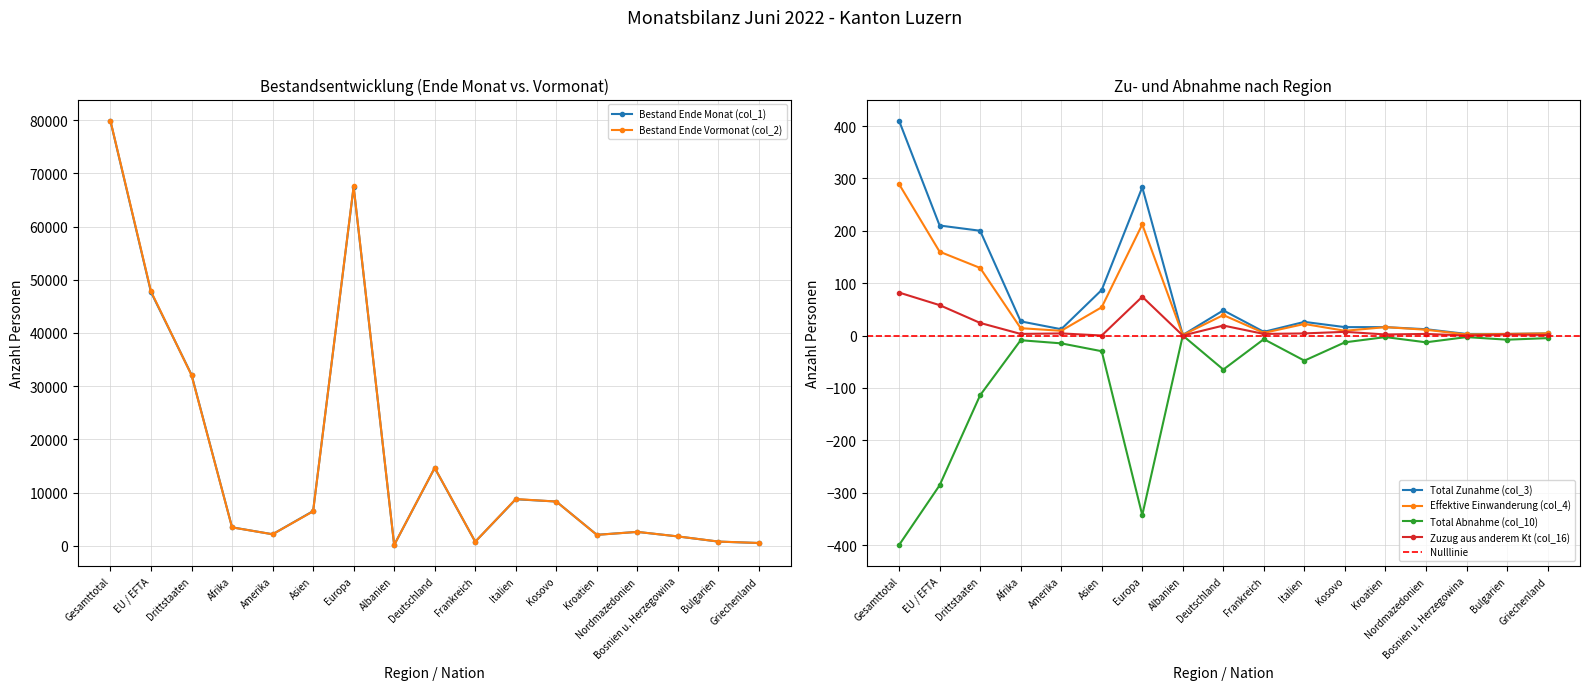

List the labels in order of Bestand Ende Monat (col_1) value, largest first.

Gesamttotal, Europa, EU / EFTA, Drittstaaten, Deutschland, Italien, Kosovo, Asien, Afrika, Nordmazedonien, Amerika, Kroatien, Bosnien u. Herzegowina, Bulgarien, Frankreich, Griechenland, Albanien